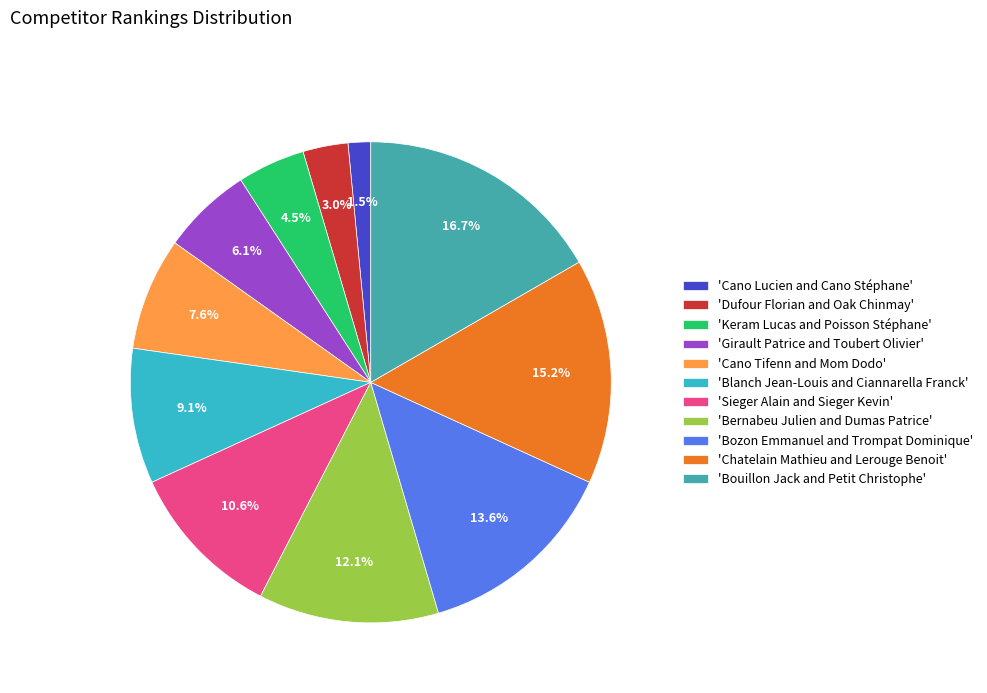

What percentage do 'Cano Tifenn and Mom Dodo' and 'Bozon Emmanuel and Trompat Dominique' together represent?

21.2%